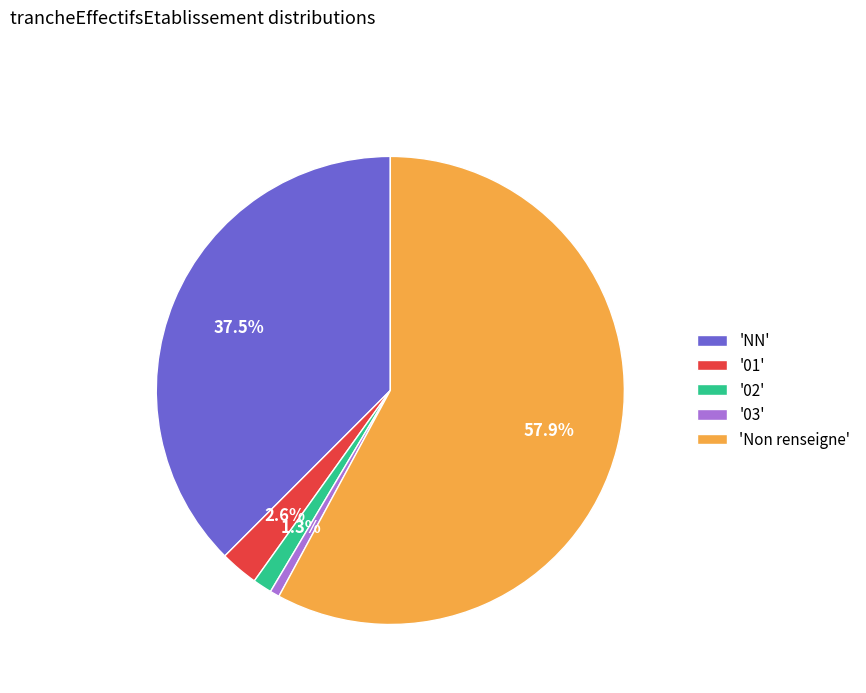

Which slice is the smallest?

'03'